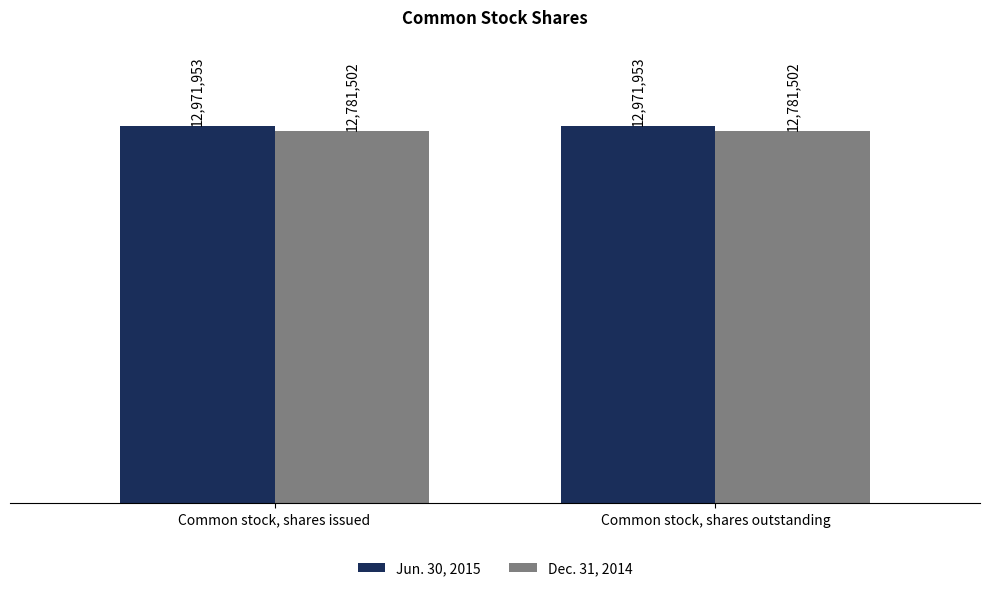

Which series has the widest spread of values?

Jun. 30, 2015